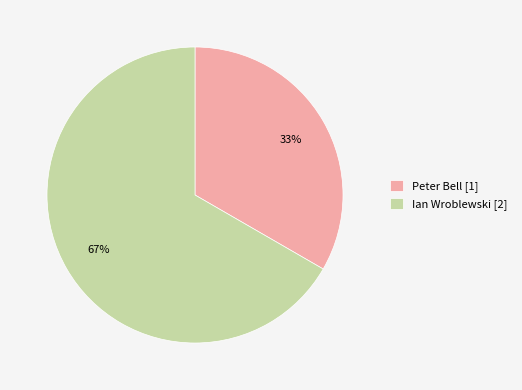

To the nearest percent, what percentage of the pie is Ian Wroblewski?

67%